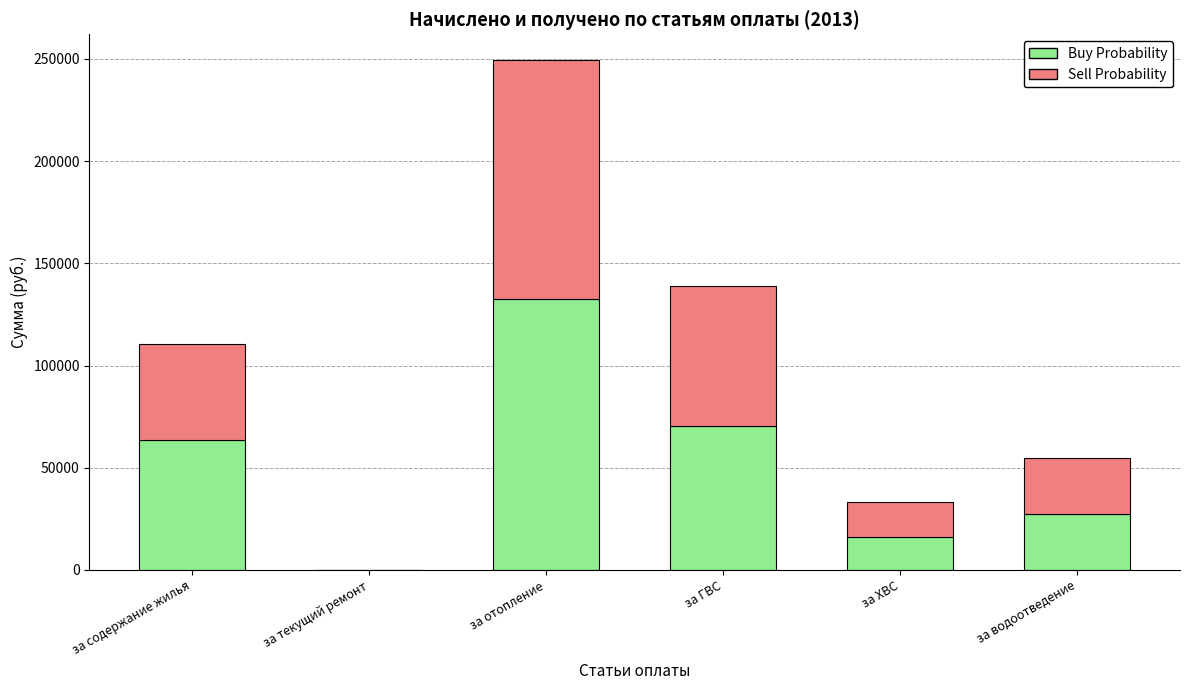

At which category is the sum across all series the highest?

за отопление